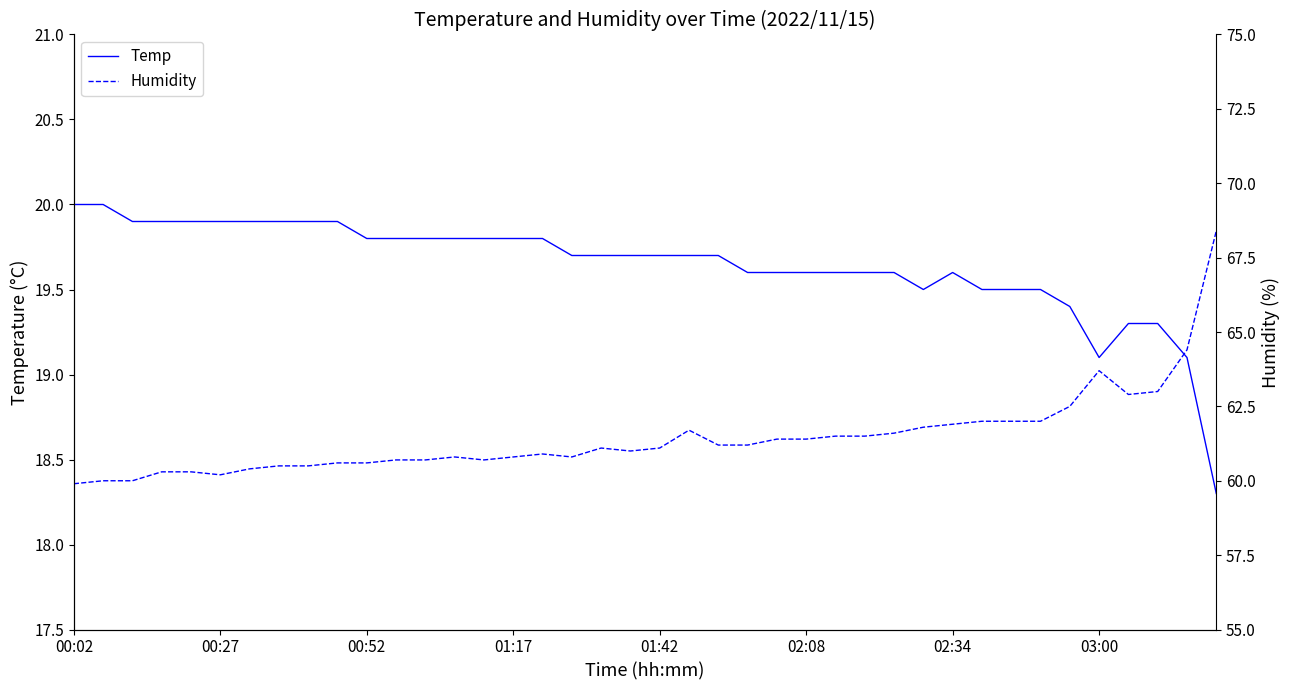

What position from the left is 18?

19